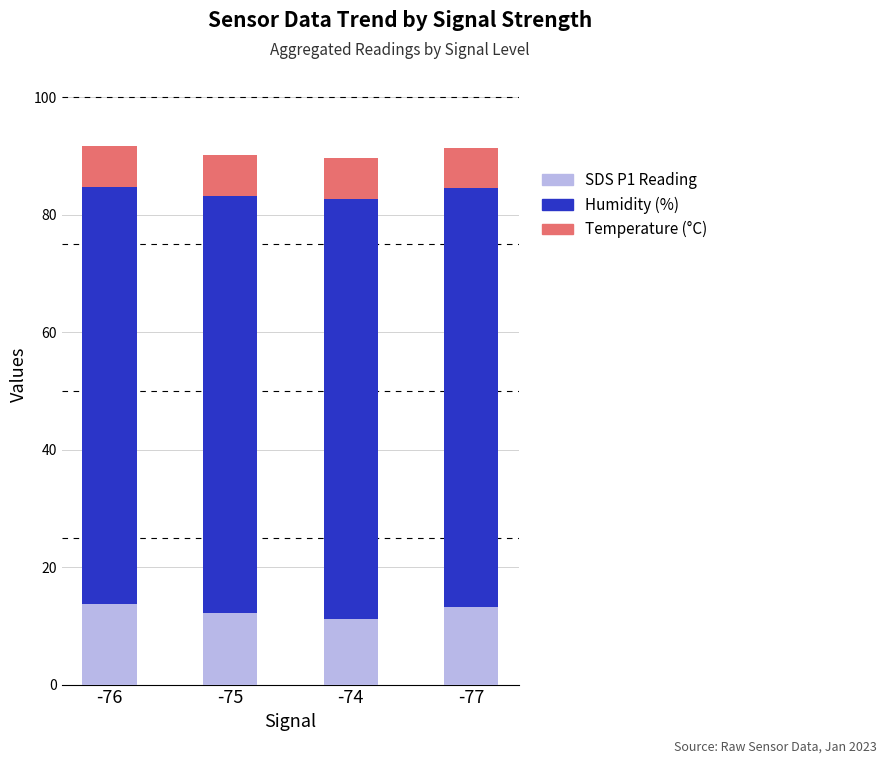

What is the total value across all series at -74?

89.7